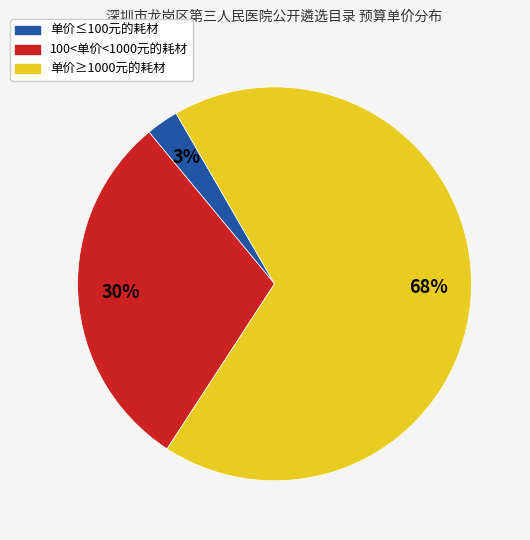

Is there any slice that represents more than half of the pie?

Yes